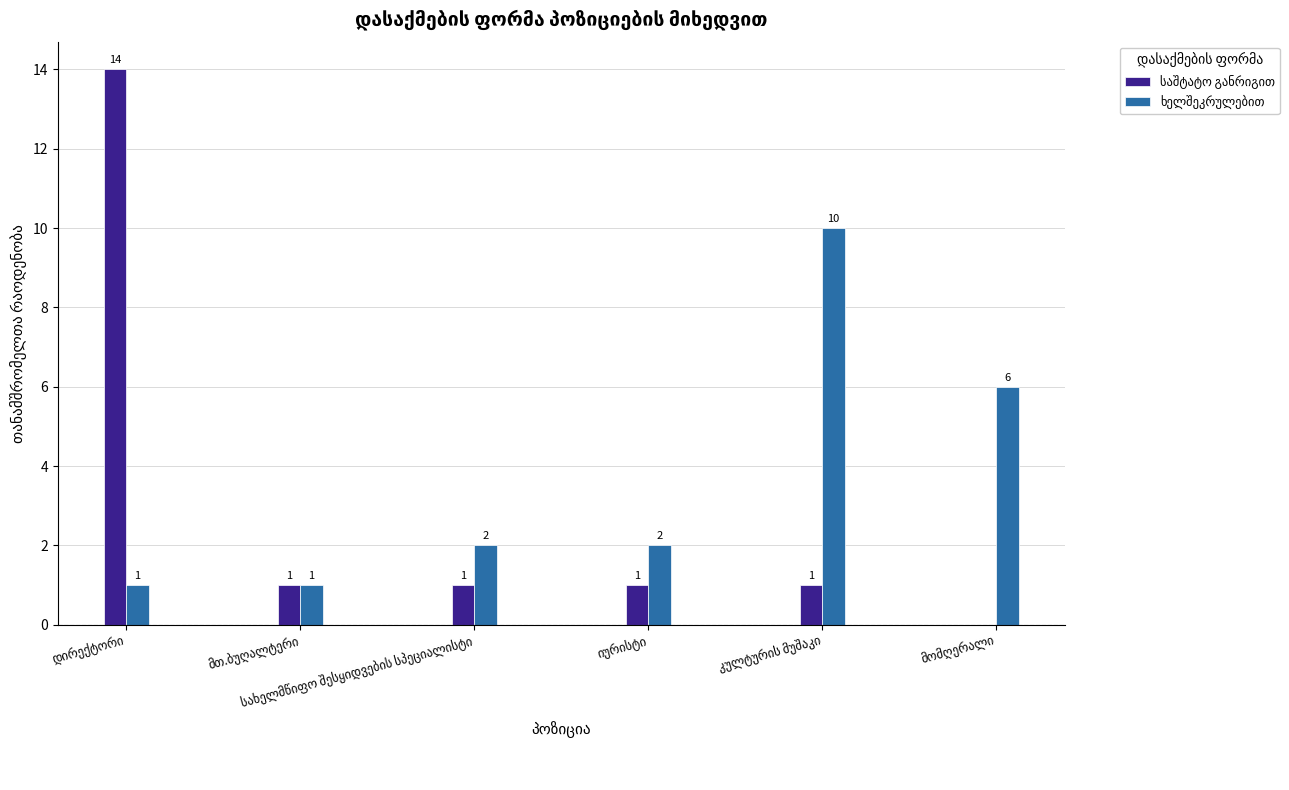

What is the maximum value shown in the chart?

14